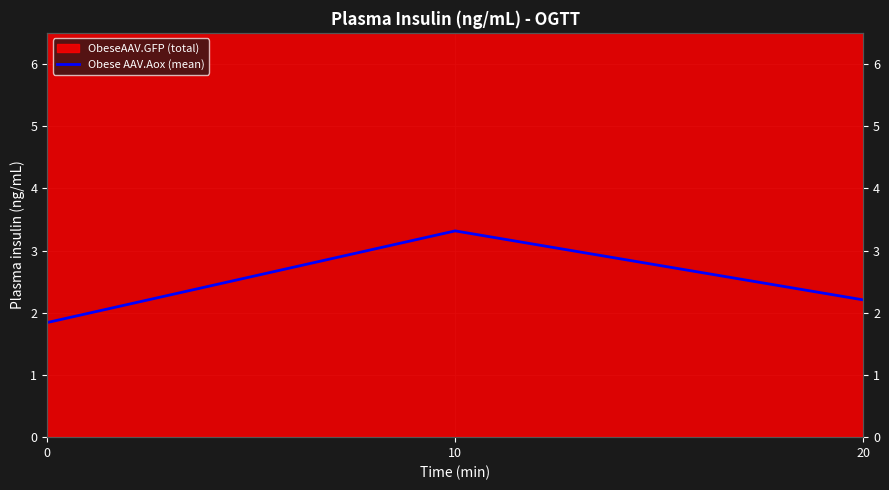

Reading left to right, extract all data points from this chart.

0=1.8	10=3.3	20=2.2